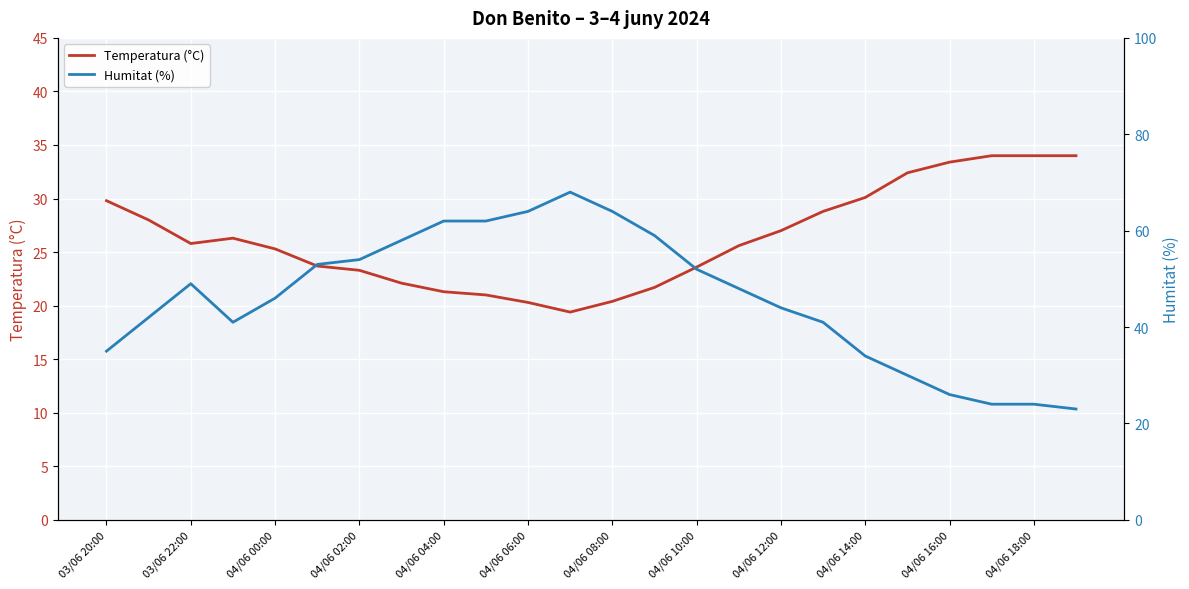

The value of Humitat (%) at 19 is 30.0. True or false?

True